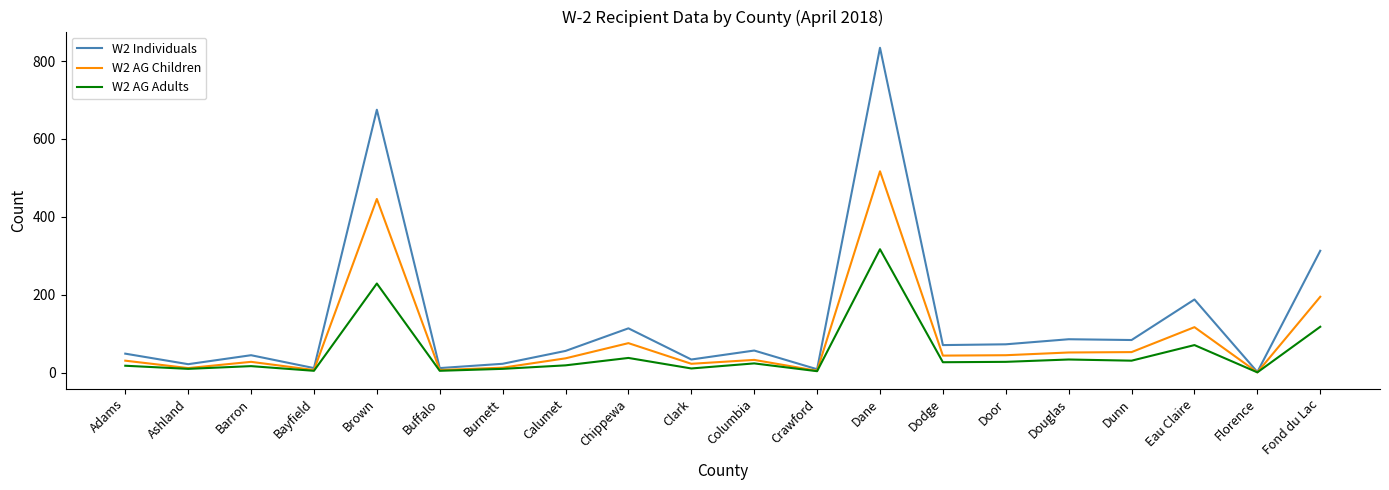

Which series has the largest range (max minus min)?

W2 Individuals